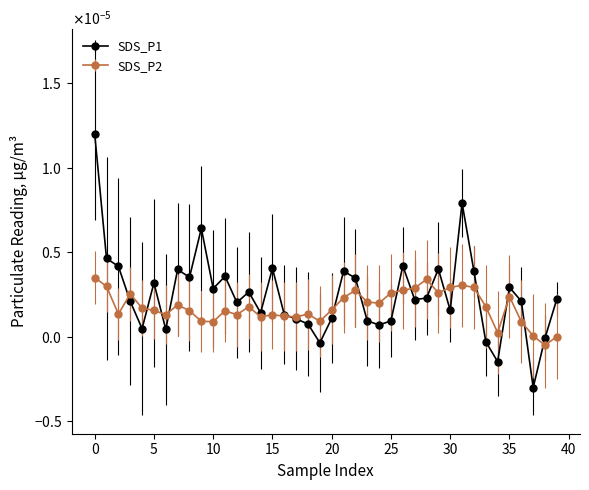

Which category has the lowest value across all series?

37